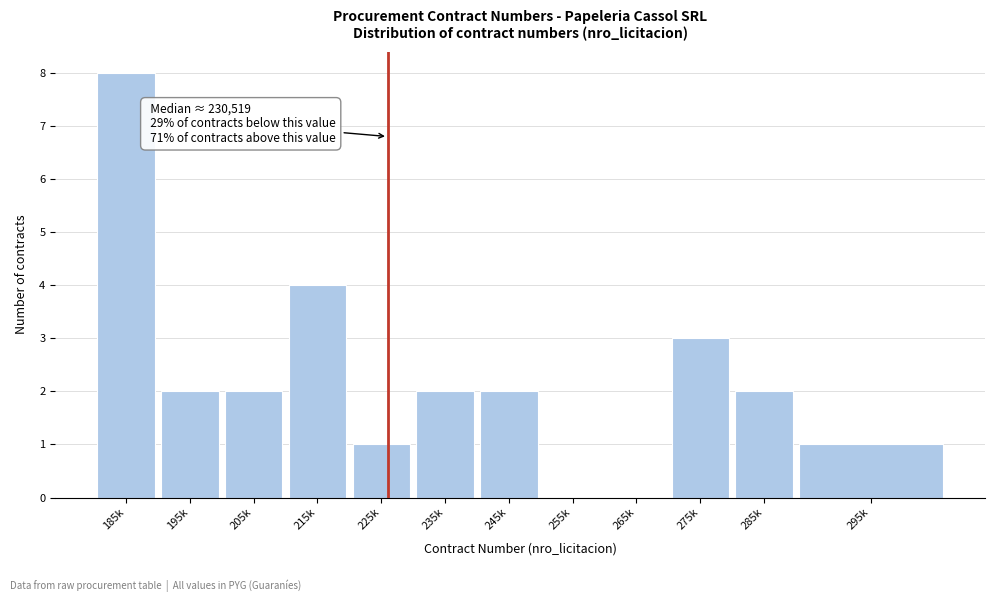

Reading right to left, transcribe all the data shown in this chart.

295k=1	285k=2	275k=3	265k=0	255k=0	245k=2	235k=2	225k=1	215k=4	205k=2	195k=2	185k=8